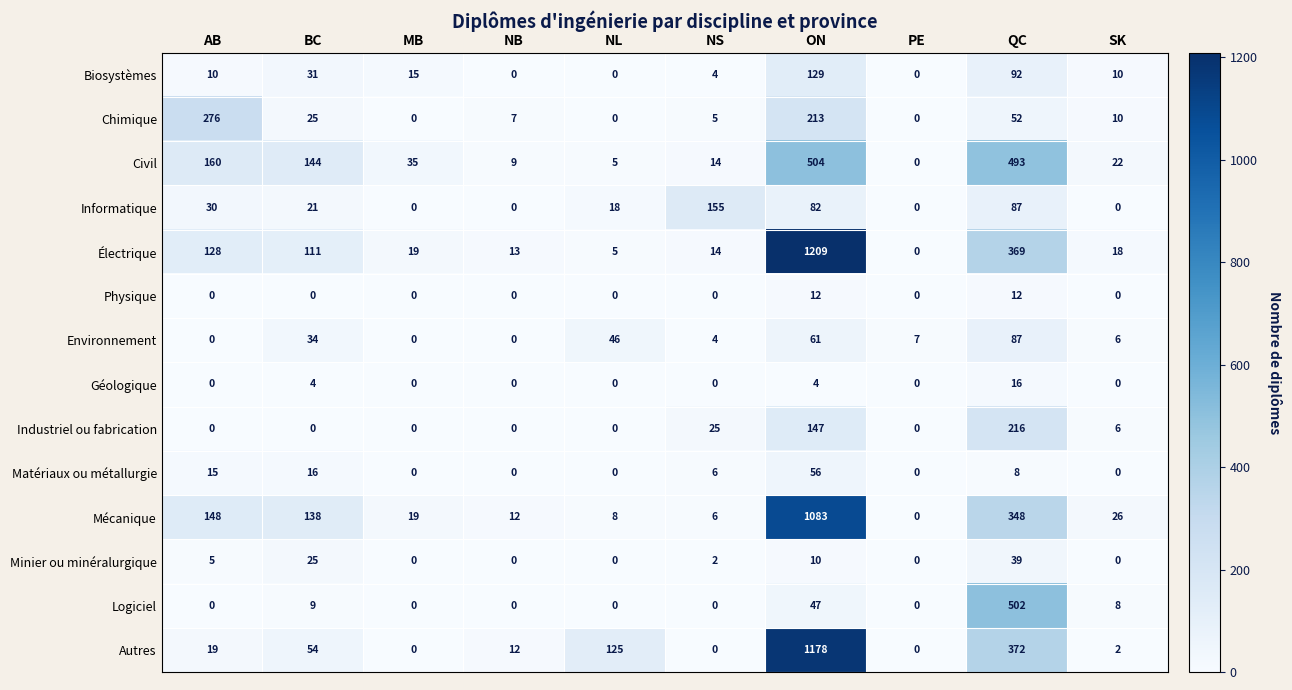

What is the spread (max minus min) of values at PE?

7